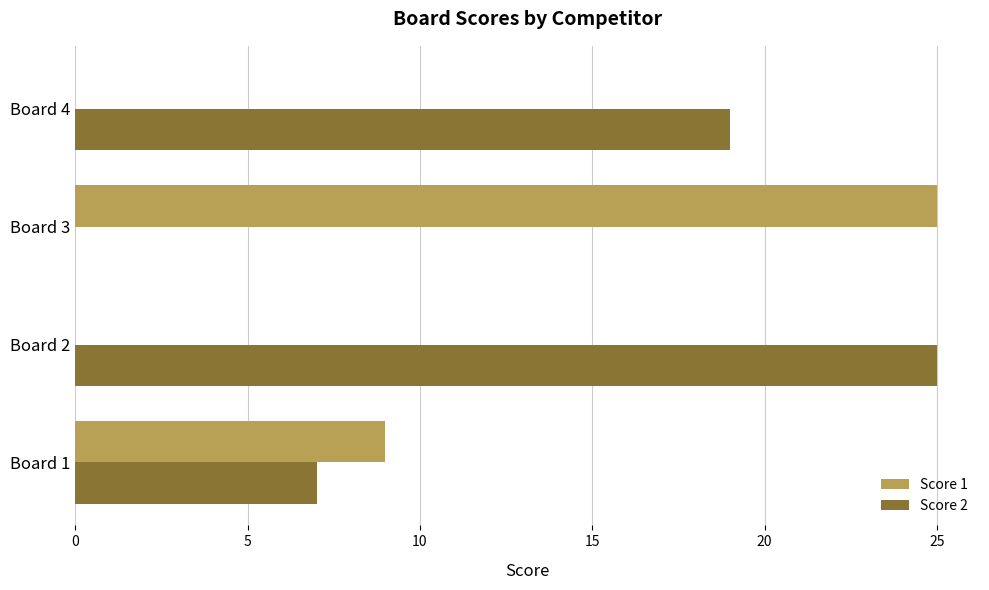

How many data points does each series have?

4